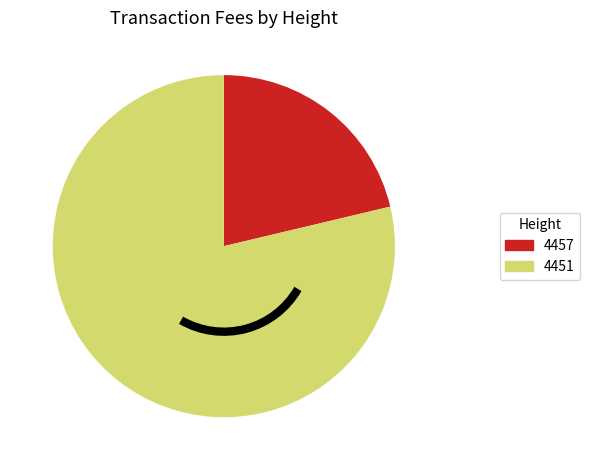

Do 4451 and 4457 together represent more than half of the pie?

Yes